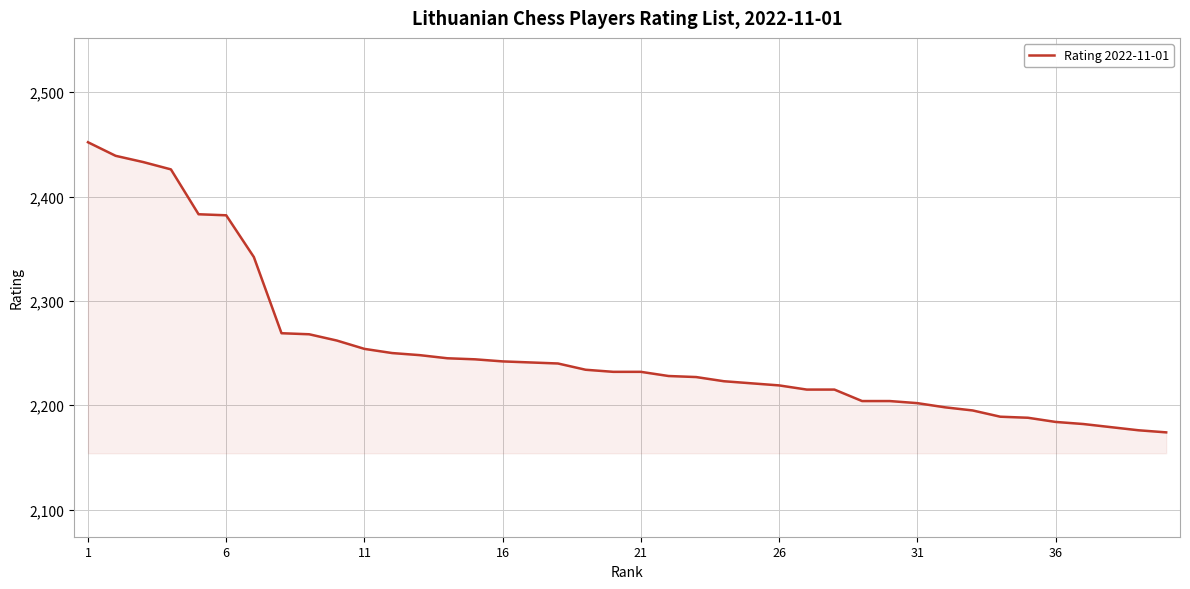

What is the difference between the maximum and minimum values?

278